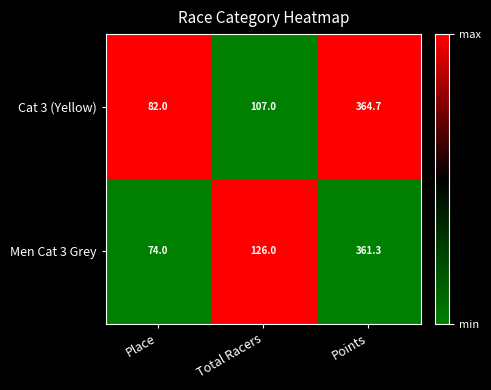

Reading left to right, extract all data points from this chart.

Cat 3 (Yellow): Place=82.0	Total Racers=107.0	Points=364.7
Men Cat 3 Grey: Place=74.0	Total Racers=126.0	Points=361.3